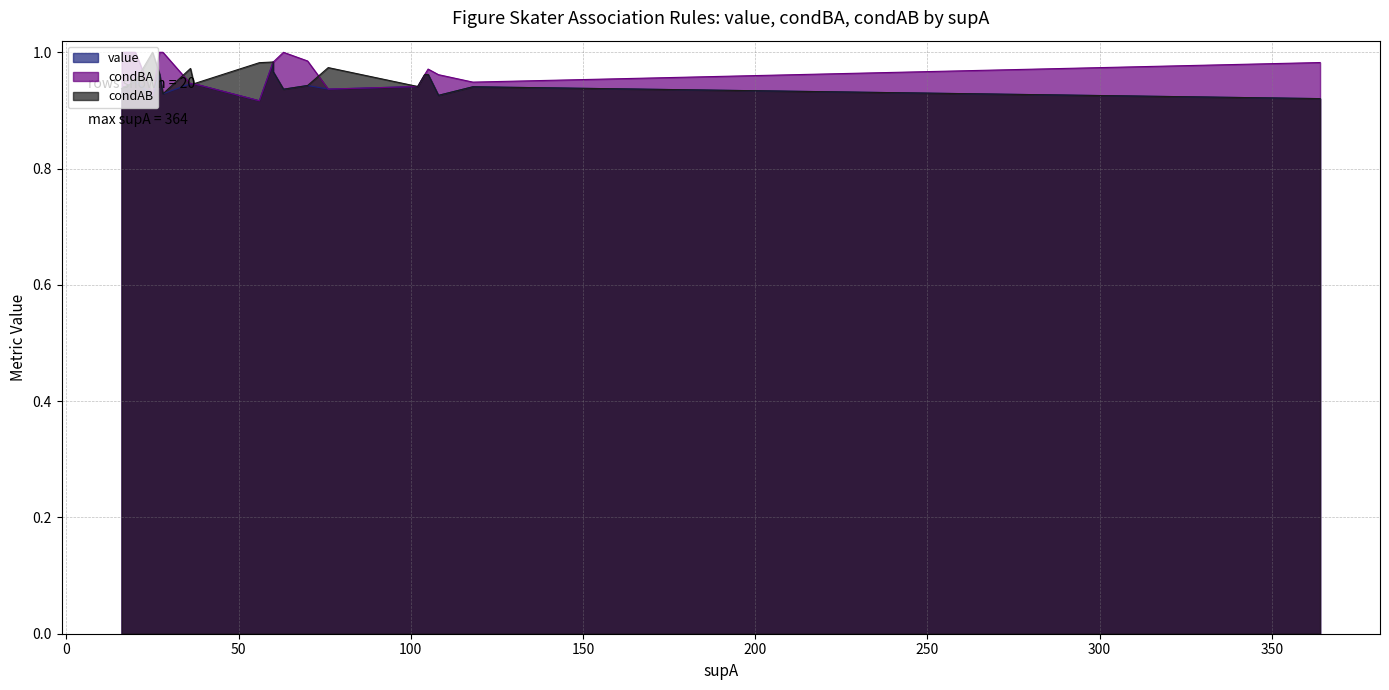

What is the minimum value for value?

0.9